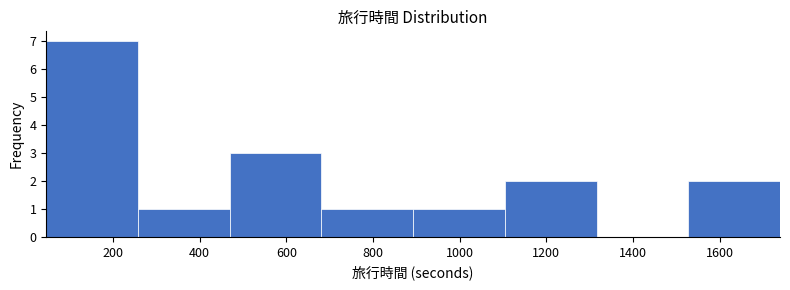

How tall is the bar that spans 40 to 260 on the x-axis? Neither the bar edges nor the heights are printed on the chart, so give them approximately, as read against the axes.

7